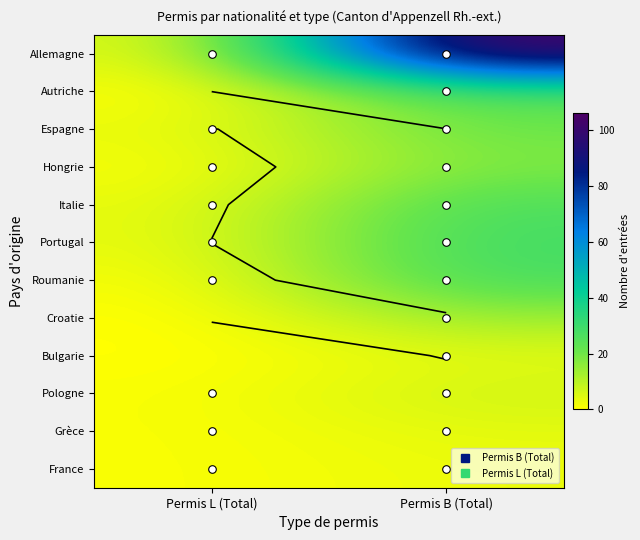

Which has a higher value, Permis B (Total) or Permis L (Total)?

Permis B (Total)